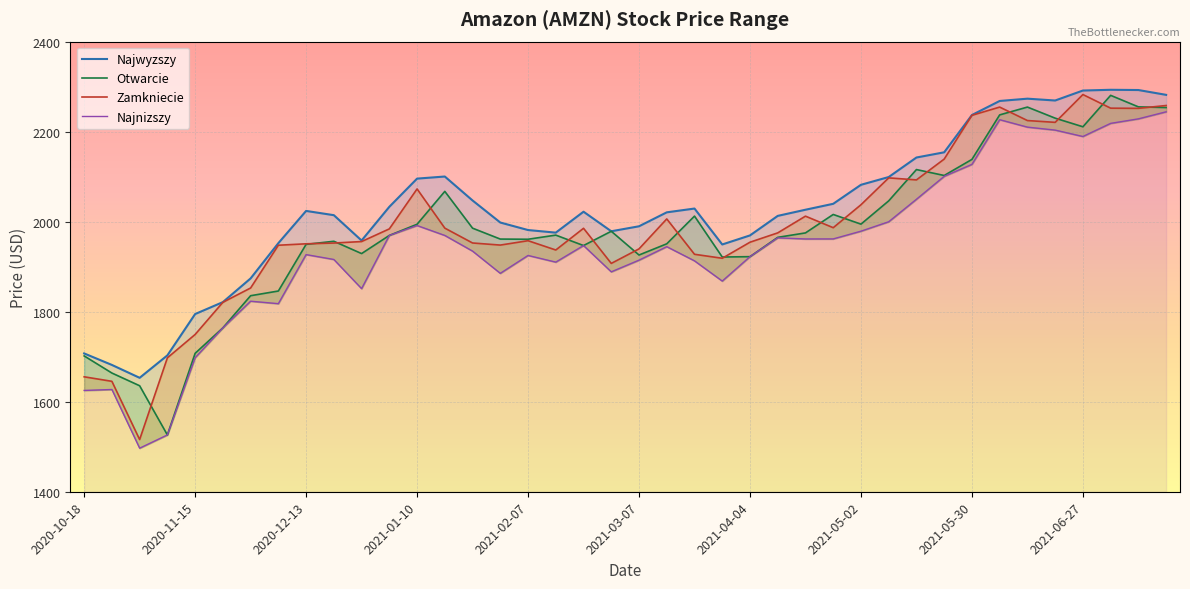

Which series has the largest total across all categories?

Najwyzszy